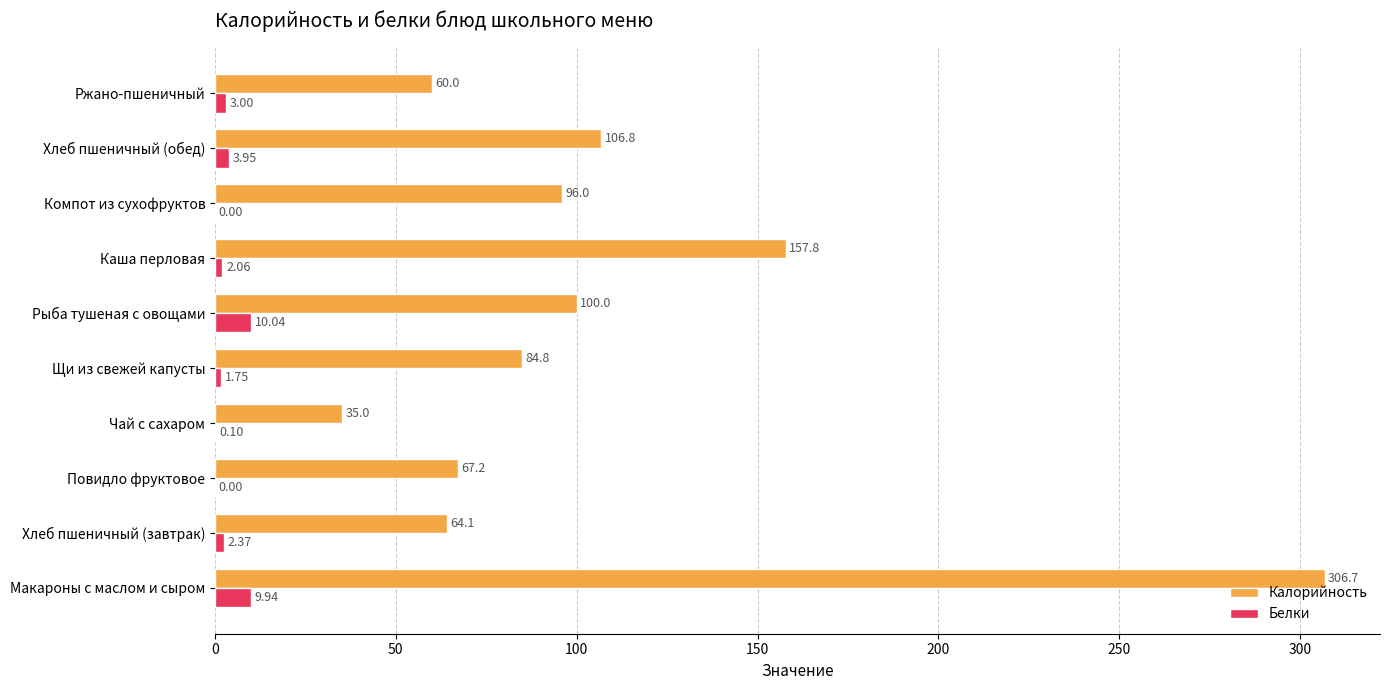

Between Рыба тушеная с овощами and Ржано-пшеничный, which series saw the biggest shift?

Калорийность